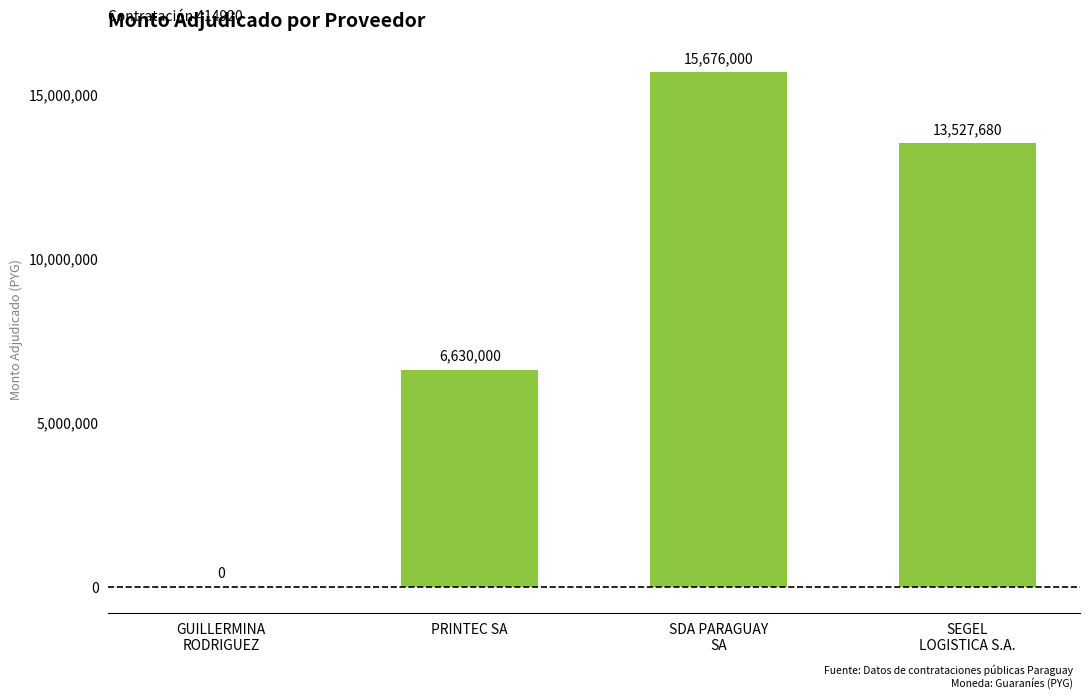

Reading left to right, list all the values displayed in this chart.

GUILLERMINA
RODRIGUEZ=0	PRINTEC SA=6630000	SDA PARAGUAY
SA=15676000	SEGEL
LOGISTICA S.A.=13527680